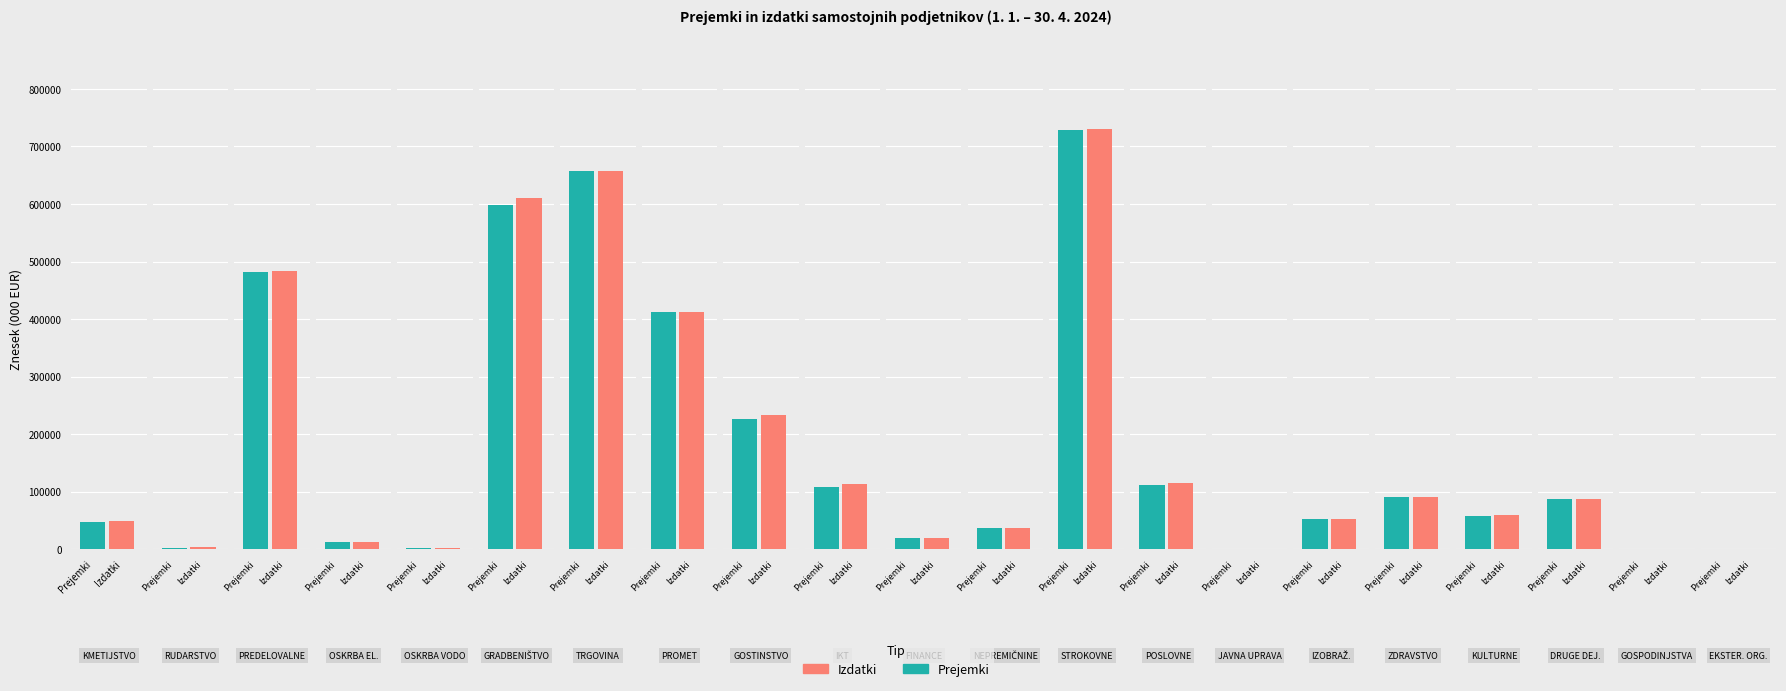

Does the chart contain stacked bars?

No